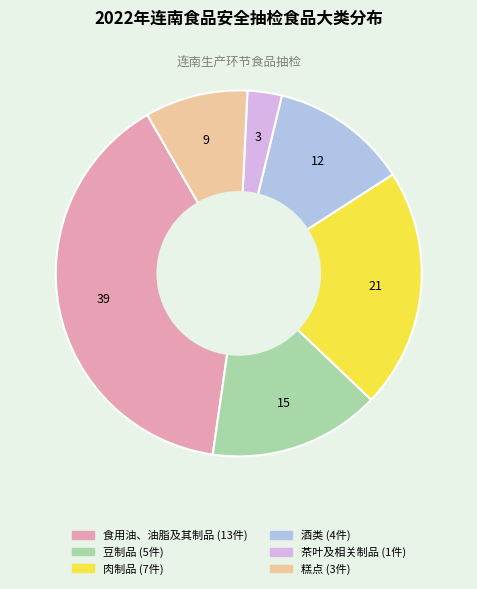

Combined, do 糕点 and 肉制品 account for over 50%?

No